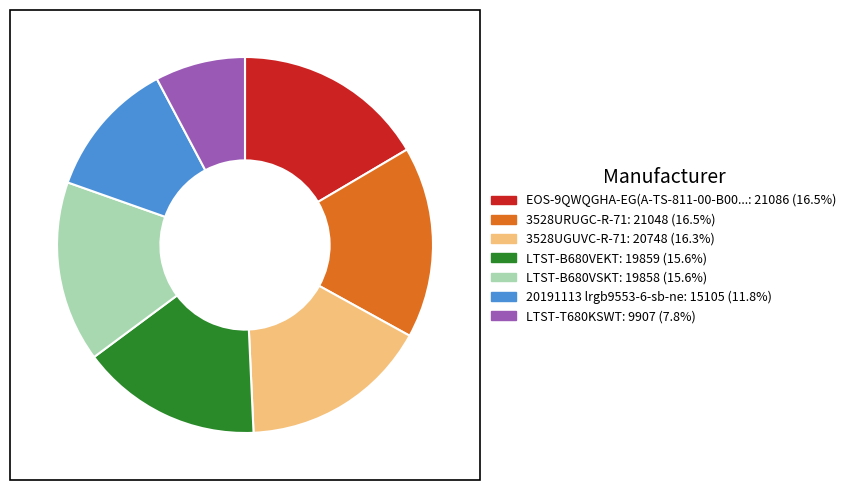

Is there a majority slice in this chart?

No